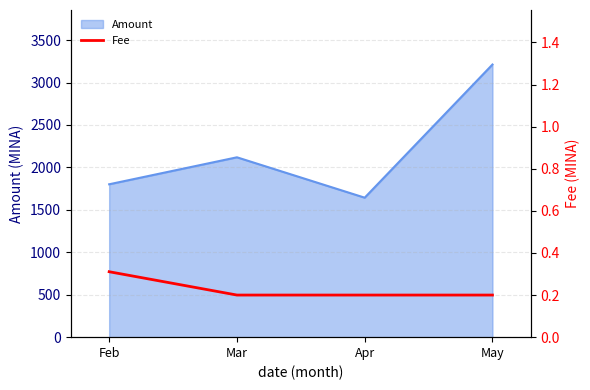

The value at Mar is 0.2. True or false?

True